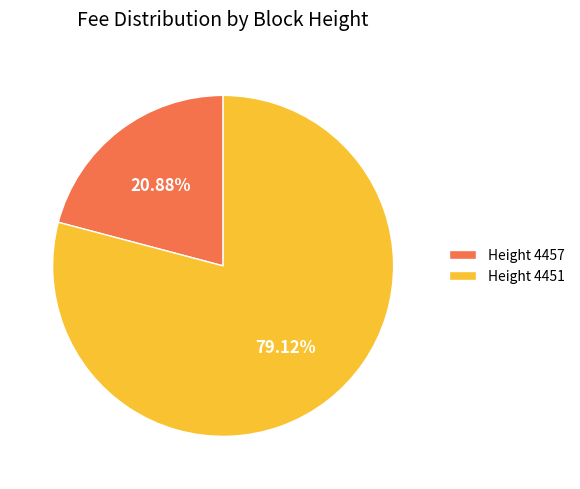

Is the sum of Height 4451 and Height 4457 greater than half?

Yes